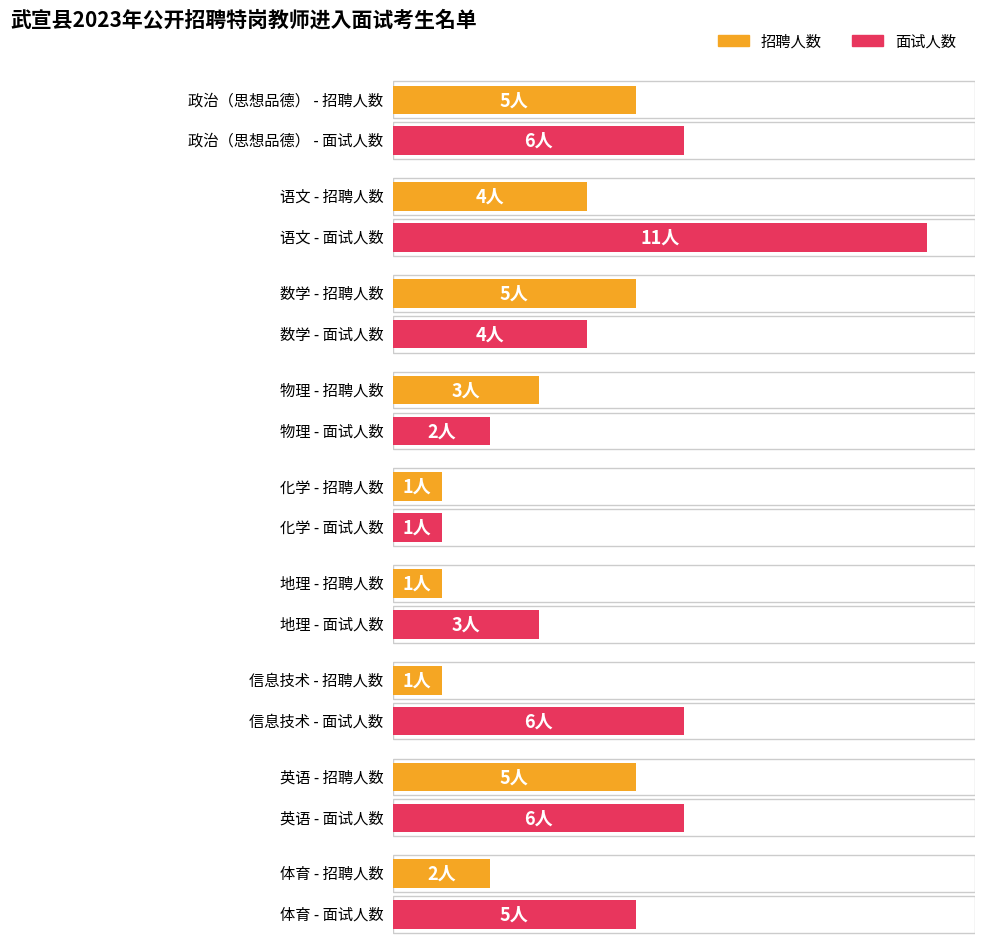

Which series has the largest range (max minus min)?

面试人数